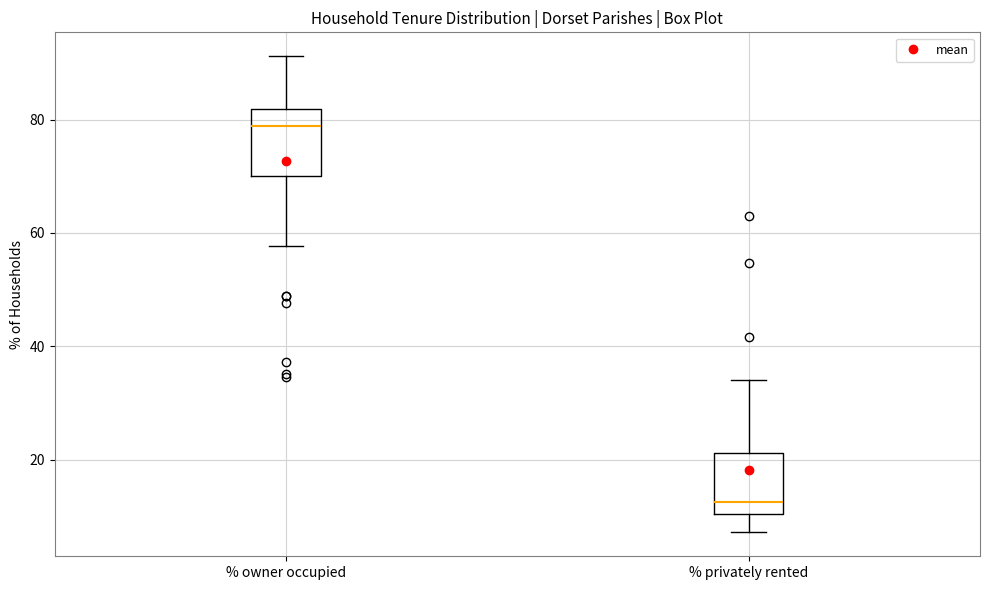

Which box has the highest median line?

% owner occupied